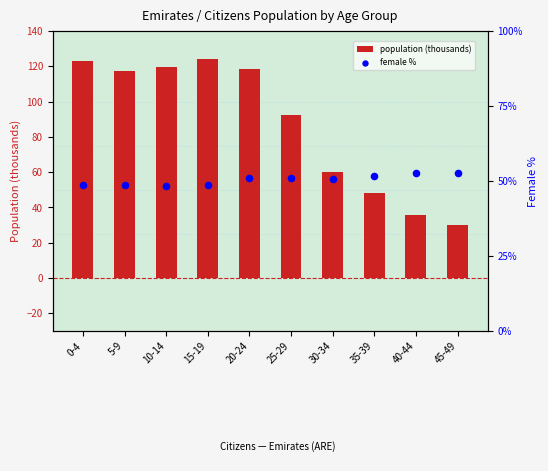

At how many categories does at least one series exceed 93?

5